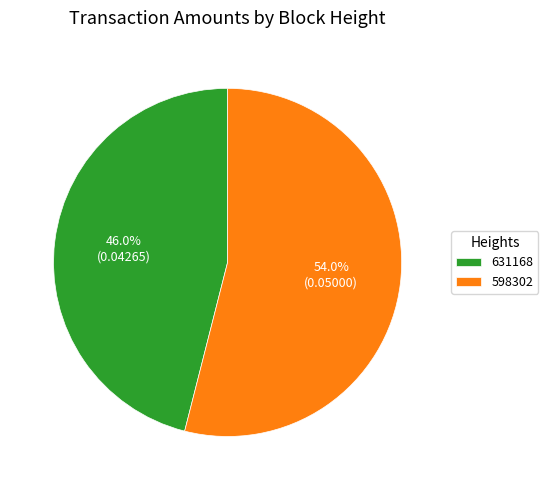

How many segments does this pie chart have?

2